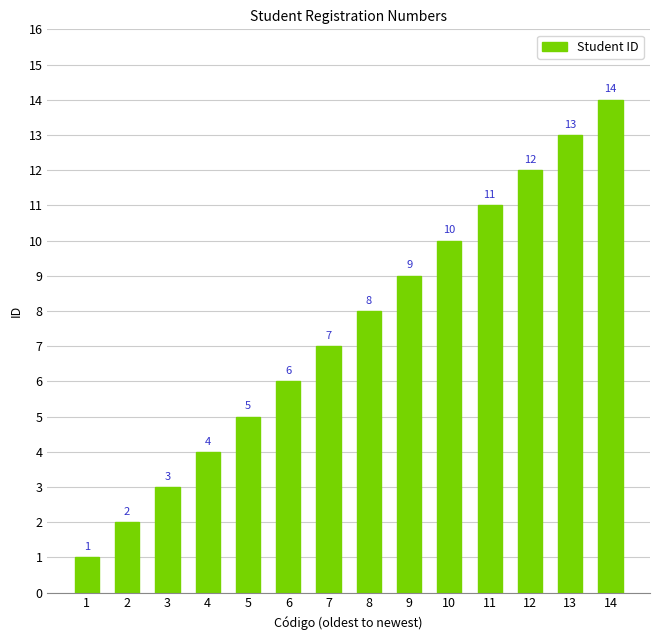

What is the value of the 1st bar from the left?

1